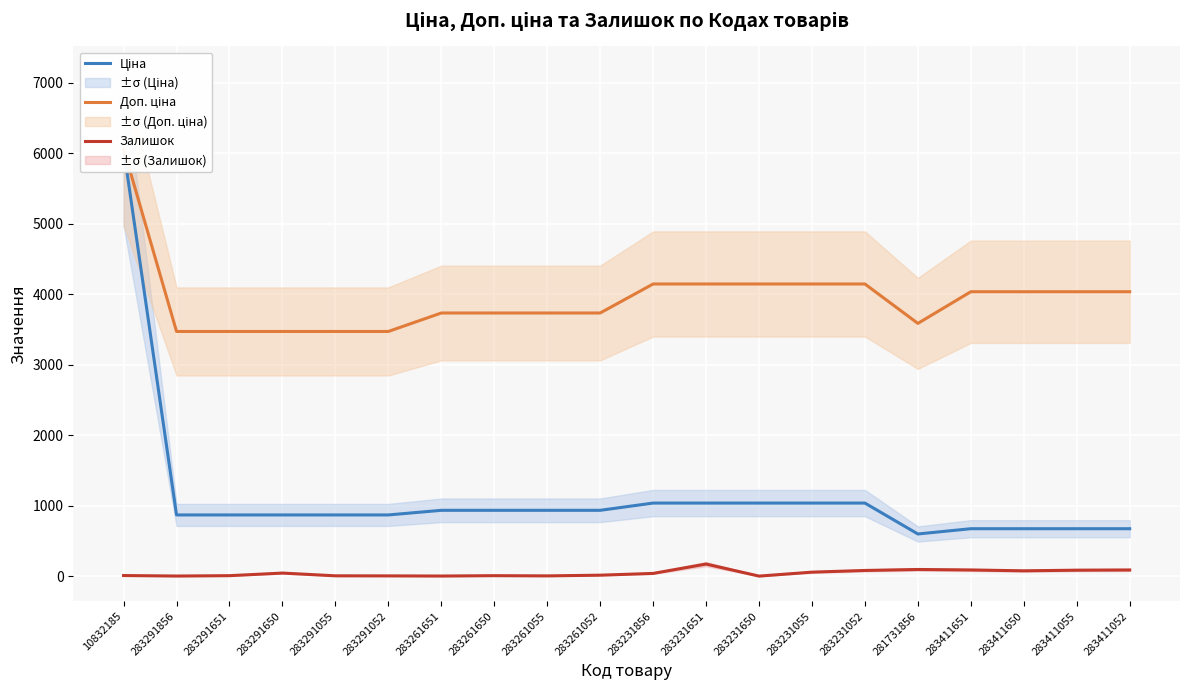

What is the difference between the maximum and second lowest values in the Ціна series?

5394.6